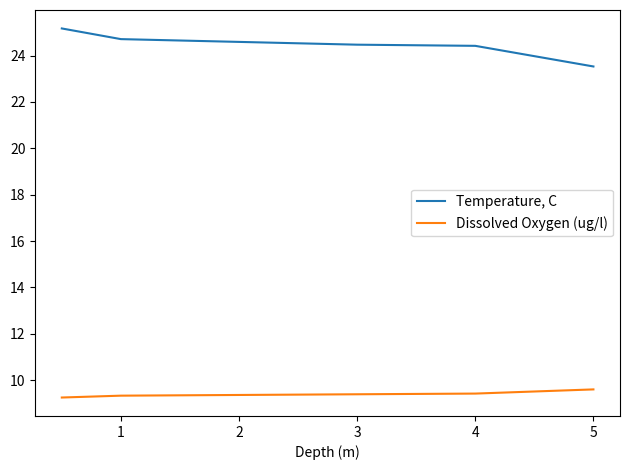

Rank the series by their average value, from highest to lowest.

Temperature, C, Dissolved Oxygen (ug/l)